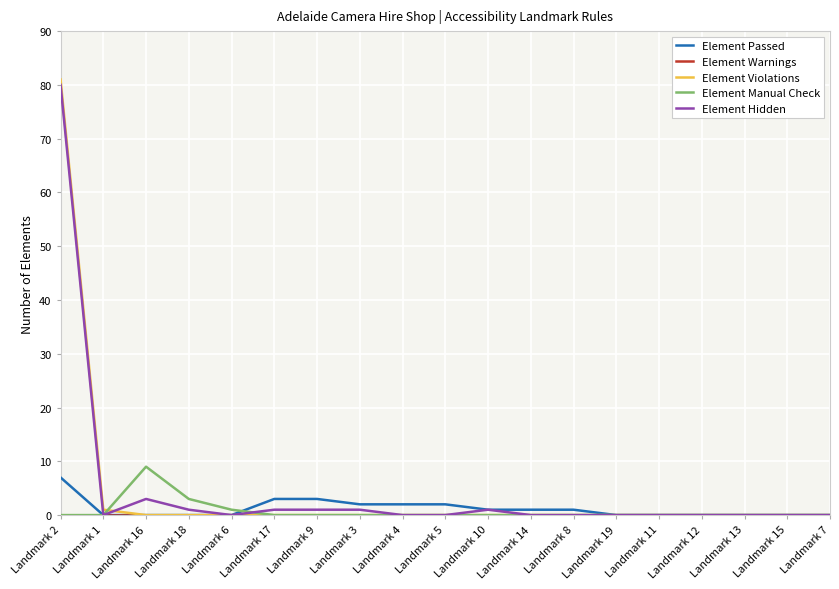

Which series has the widest spread of values?

Element Violations